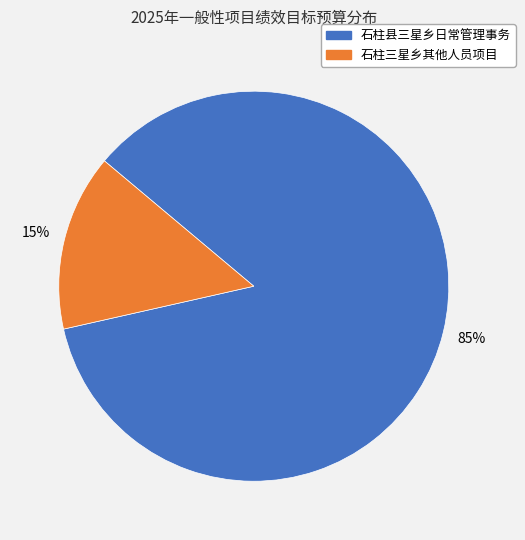

How many segments does this pie chart have?

2